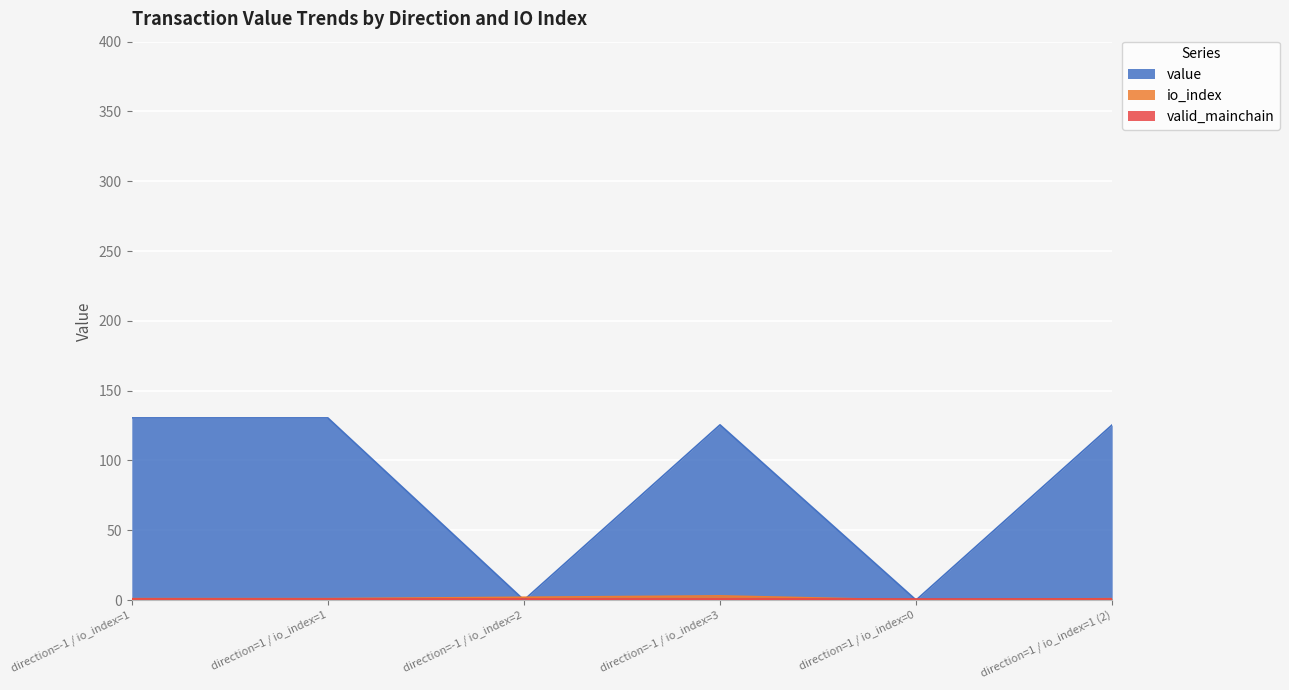

How many lines are shown in the chart?

3